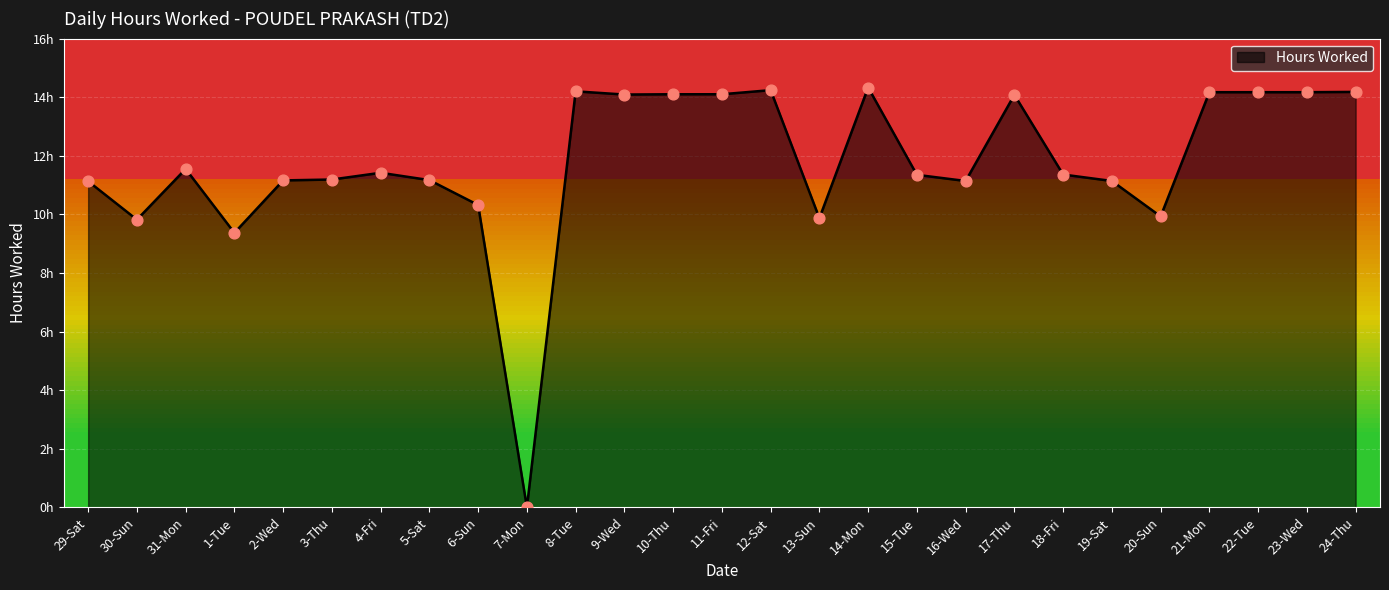

Which has a higher value, 21-Mon or 13-Sun?

21-Mon